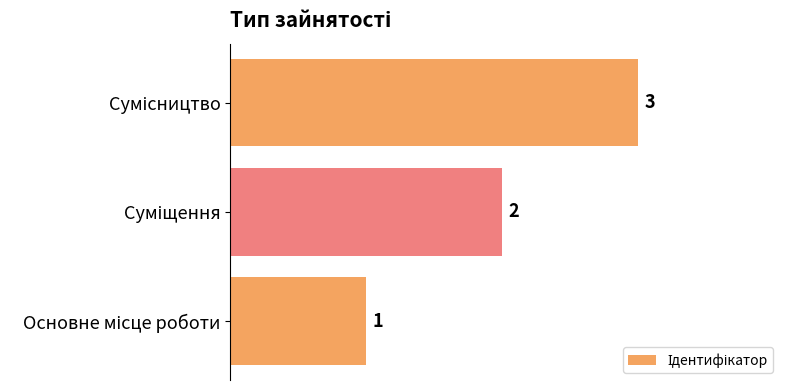

Count the values in the range 1 to 3.

3